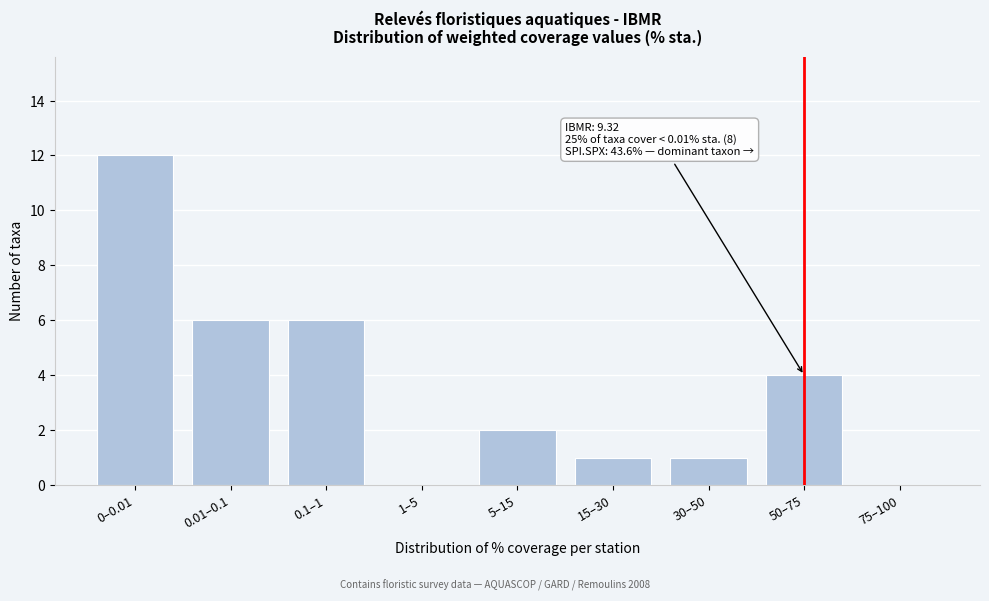

Reading left to right, extract all data points from this chart.

0–0.01=12	0.01–0.1=6	0.1–1=6	1–5=0	5–15=2	15–30=1	30–50=1	50–75=4	75–100=0